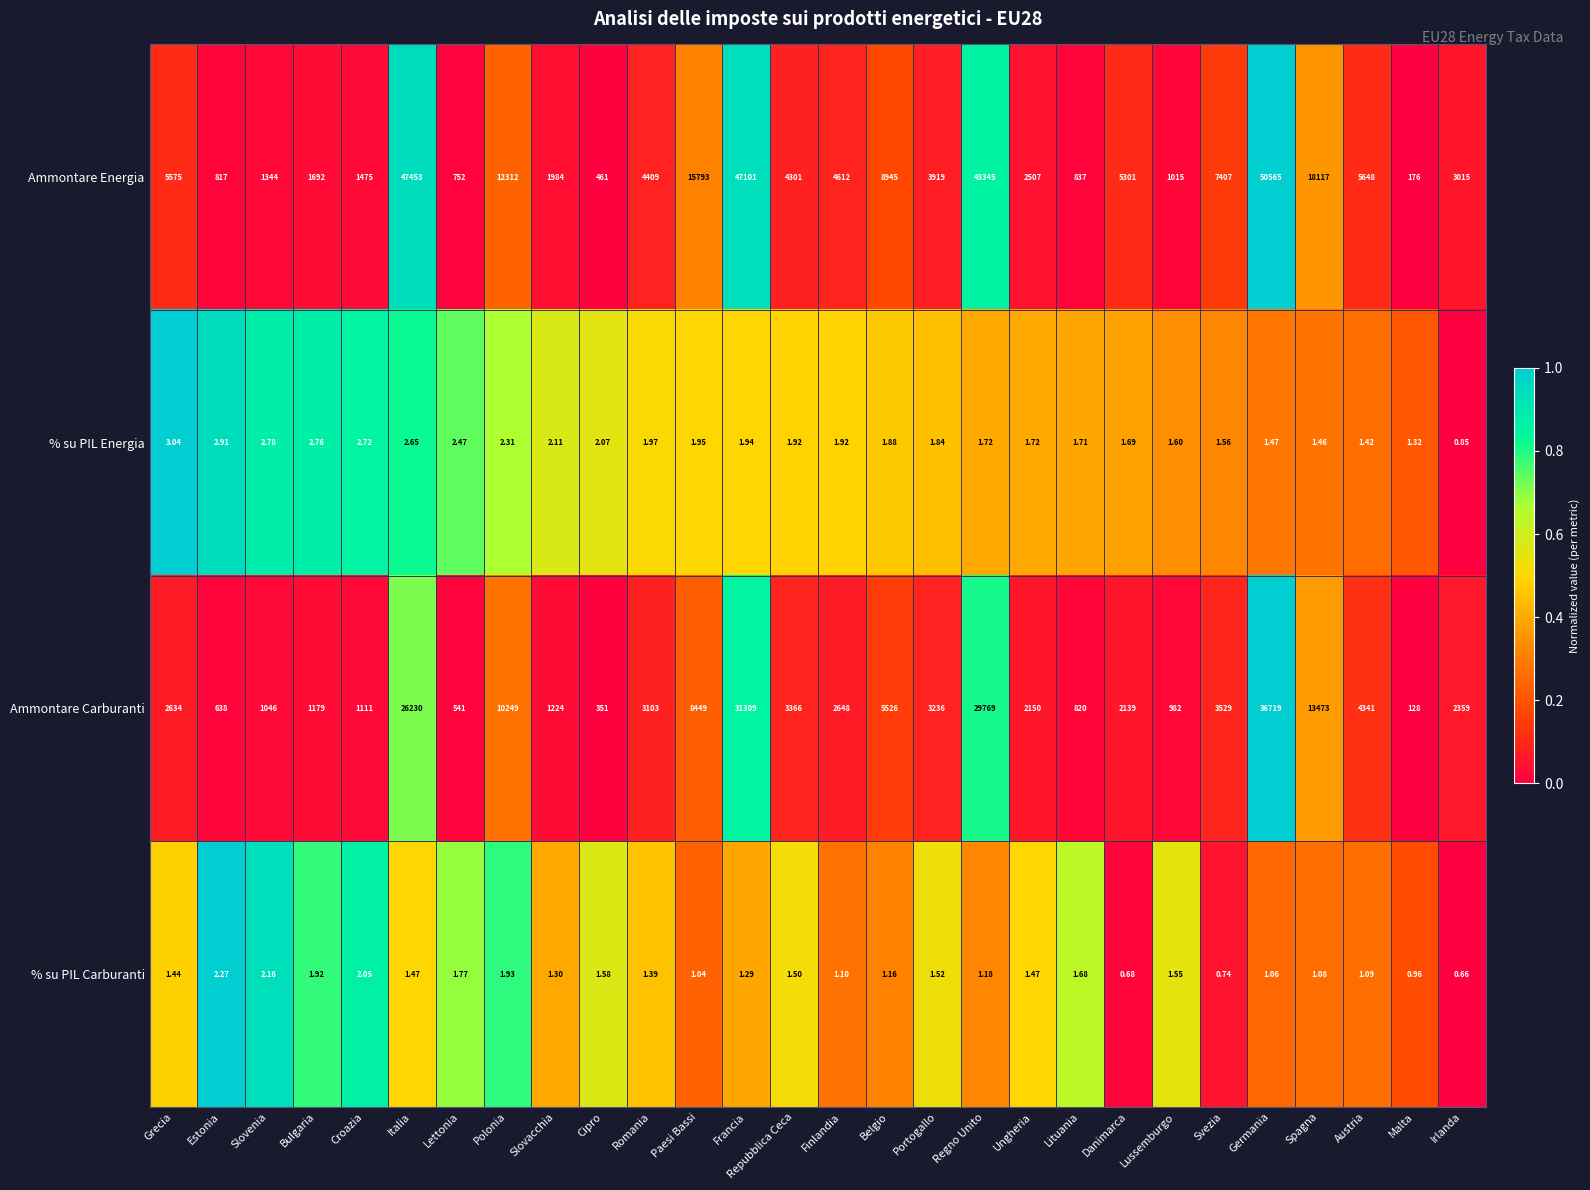

Is the value of % su PIL Carburanti at Belgio greater than the value of Ammontare Carburanti at Danimarca?

No